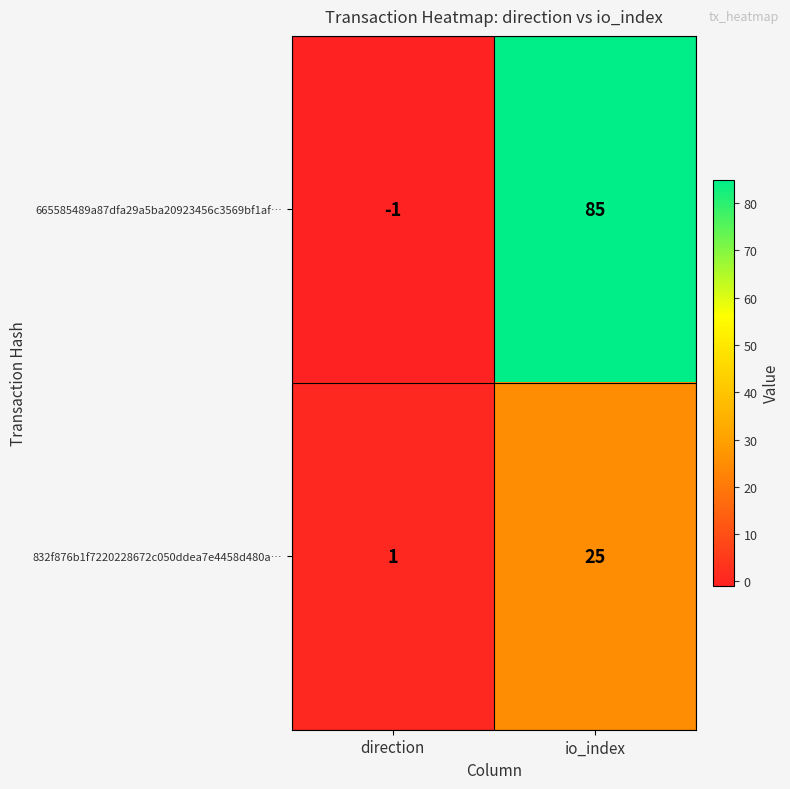

Where is 665585489a87dfa29a5ba20923456c3569bf1af… nearest to the value 42?

direction